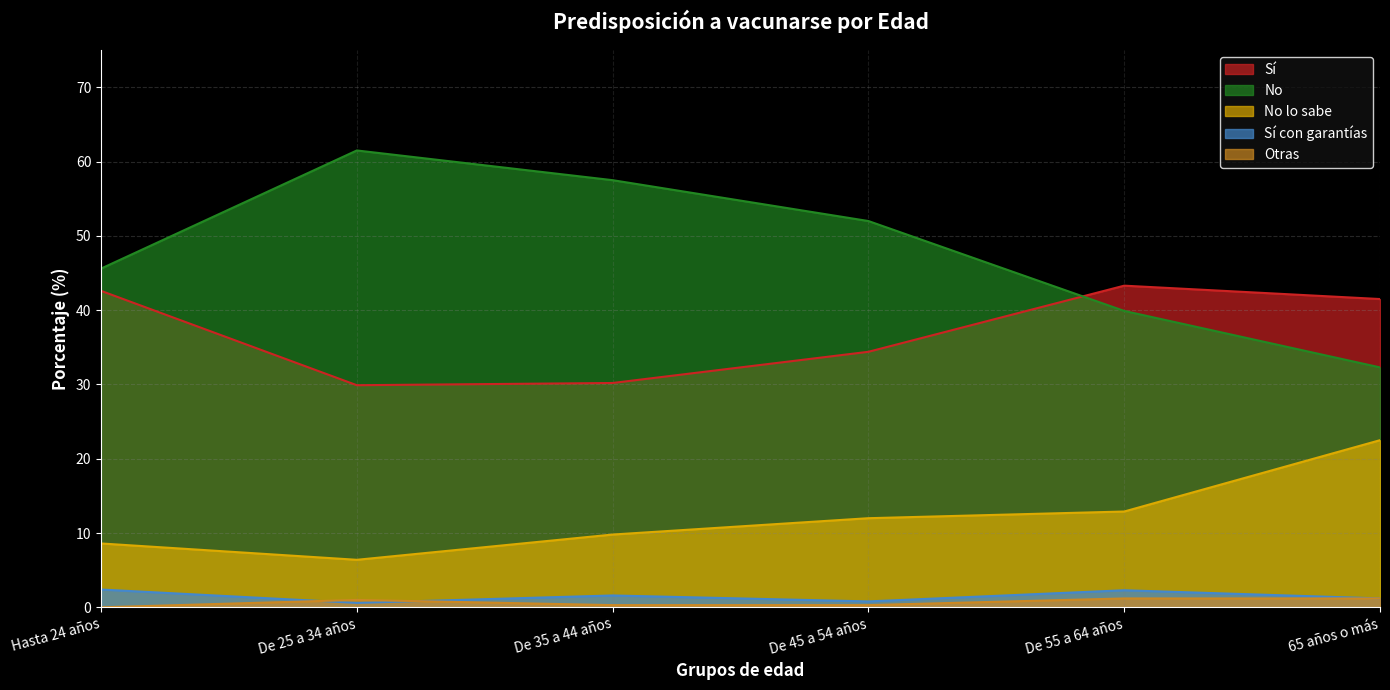

How many distinct data groups are displayed?

5